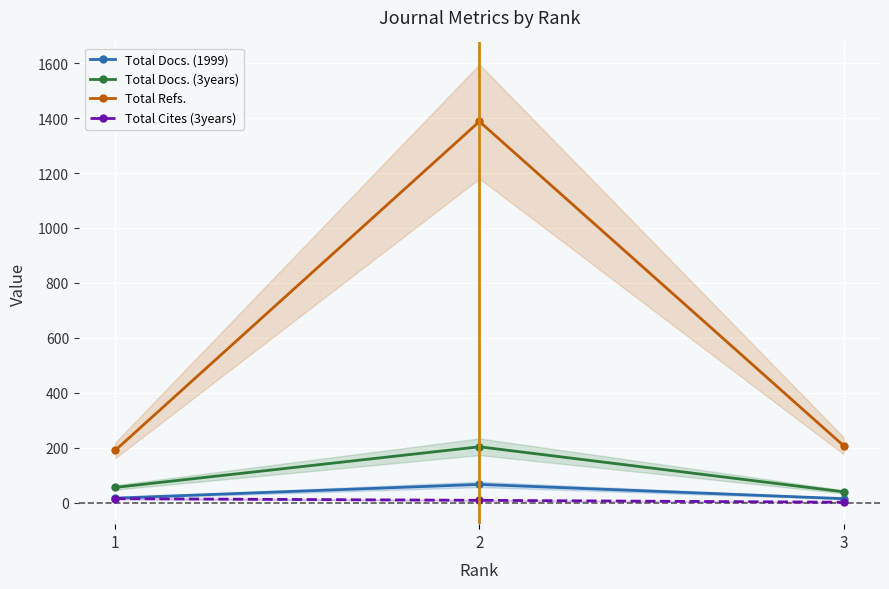

How many values in the Total Refs. series are below 207?

1